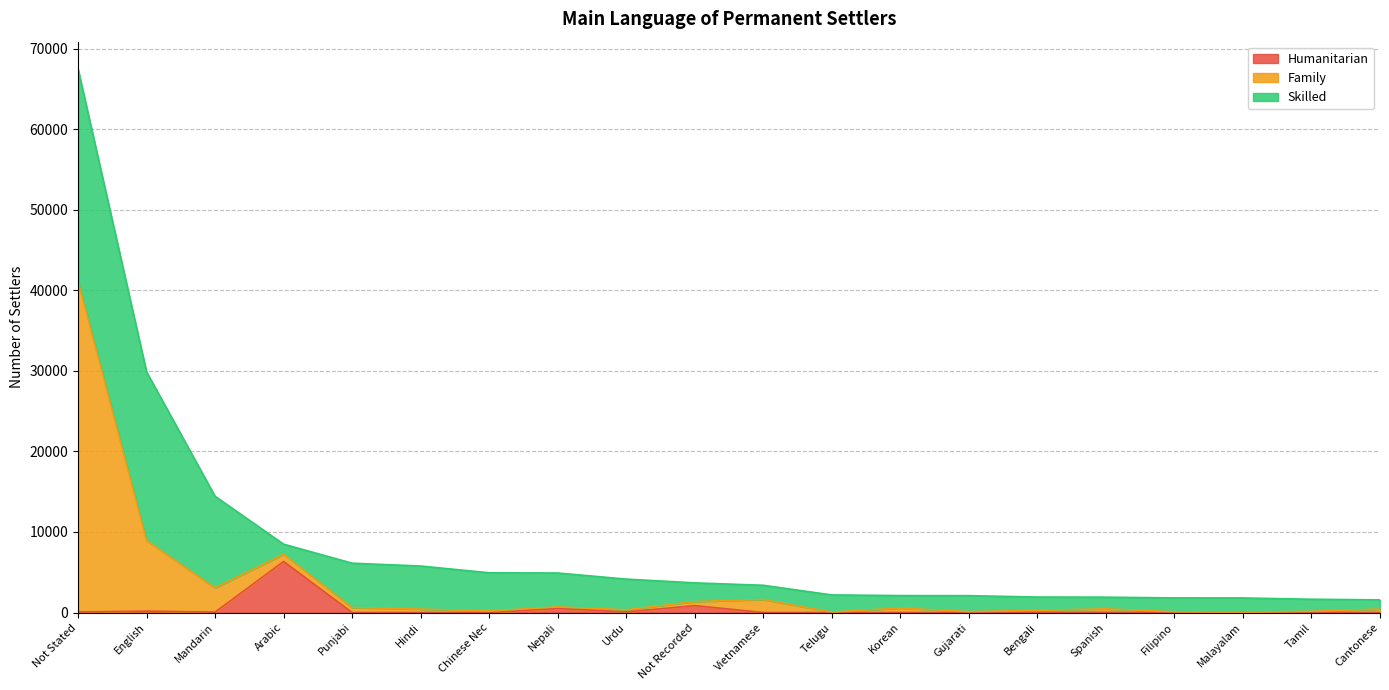

True or false: Humanitarian has a value of 3918 at Gujarati.

False